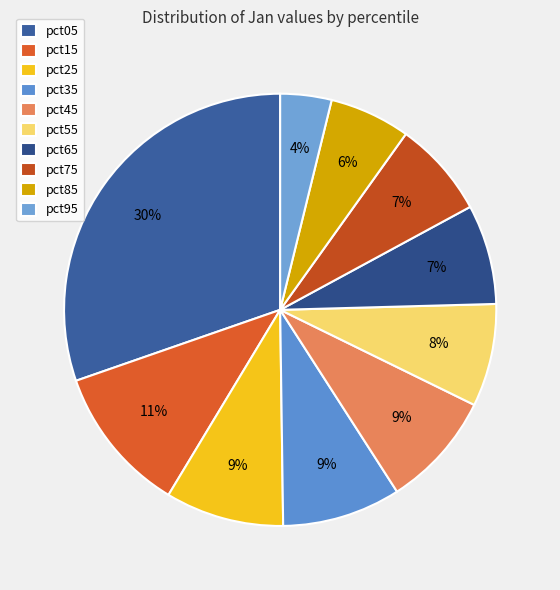

Count the number of slices in the pie.

10